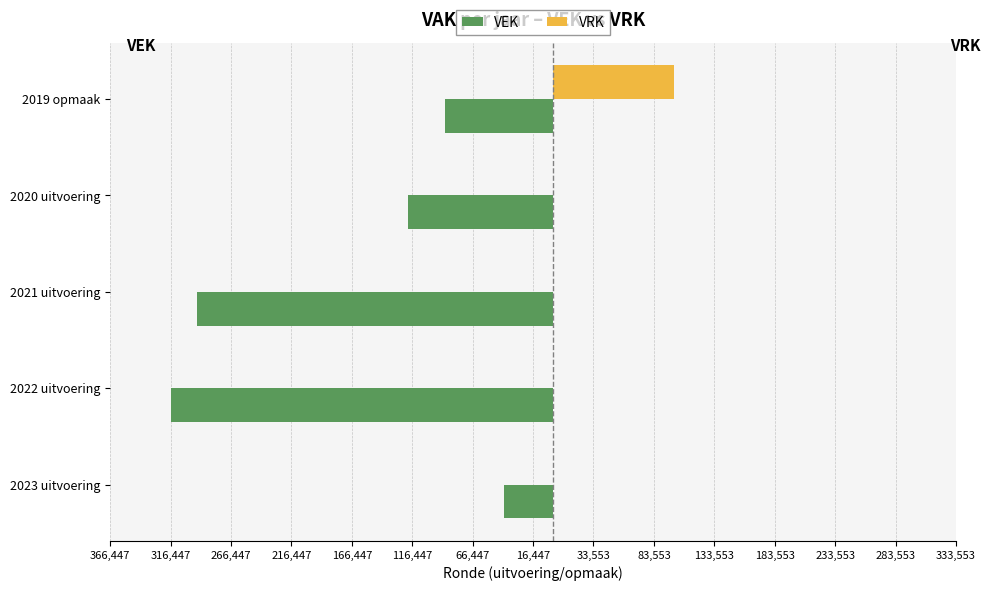

What are all the series names shown in the legend?

VEK, VRK